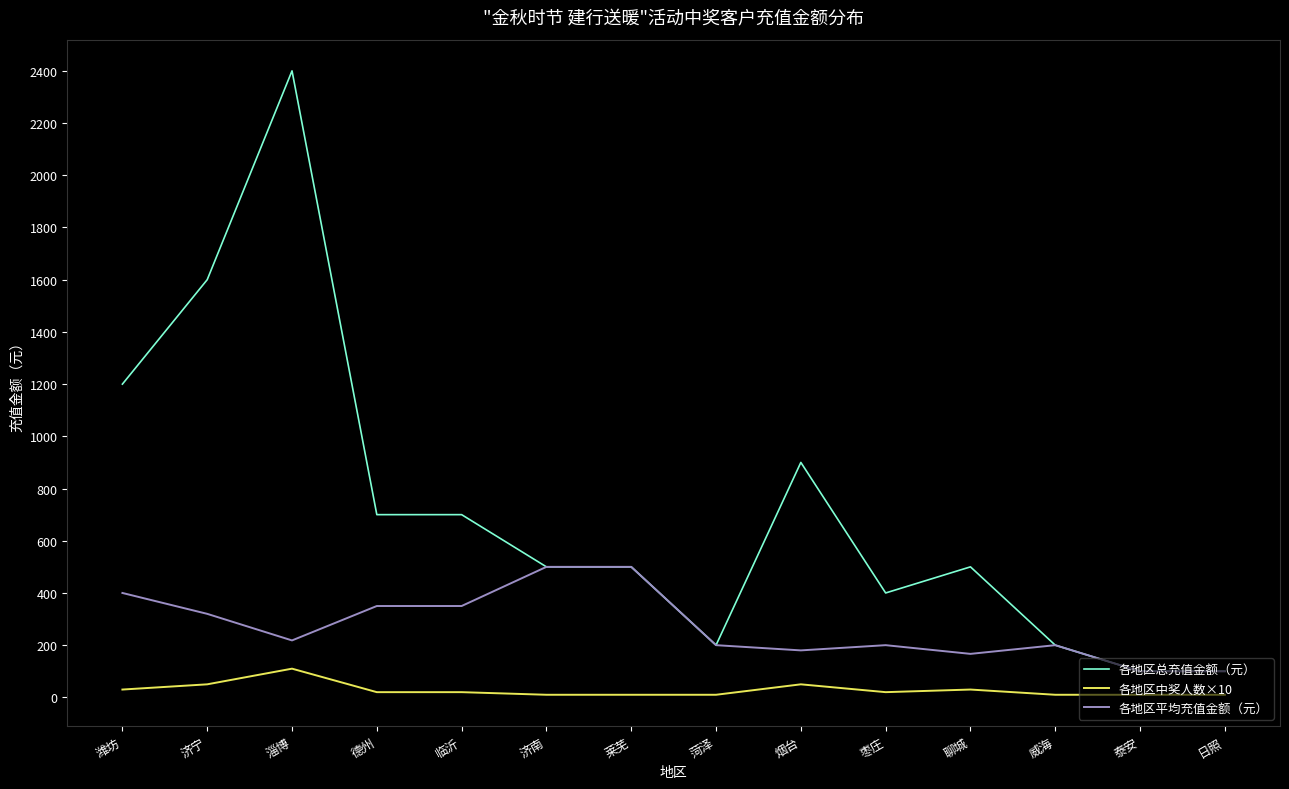

What is the greatest value displayed?

2400.0